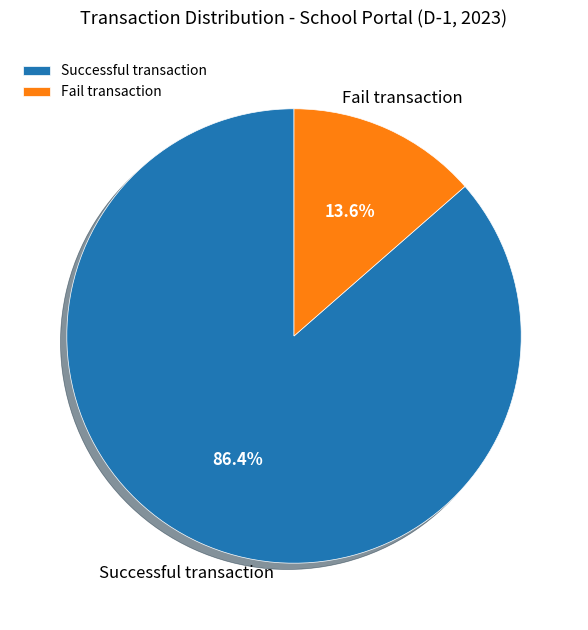

Count the number of slices in the pie.

2